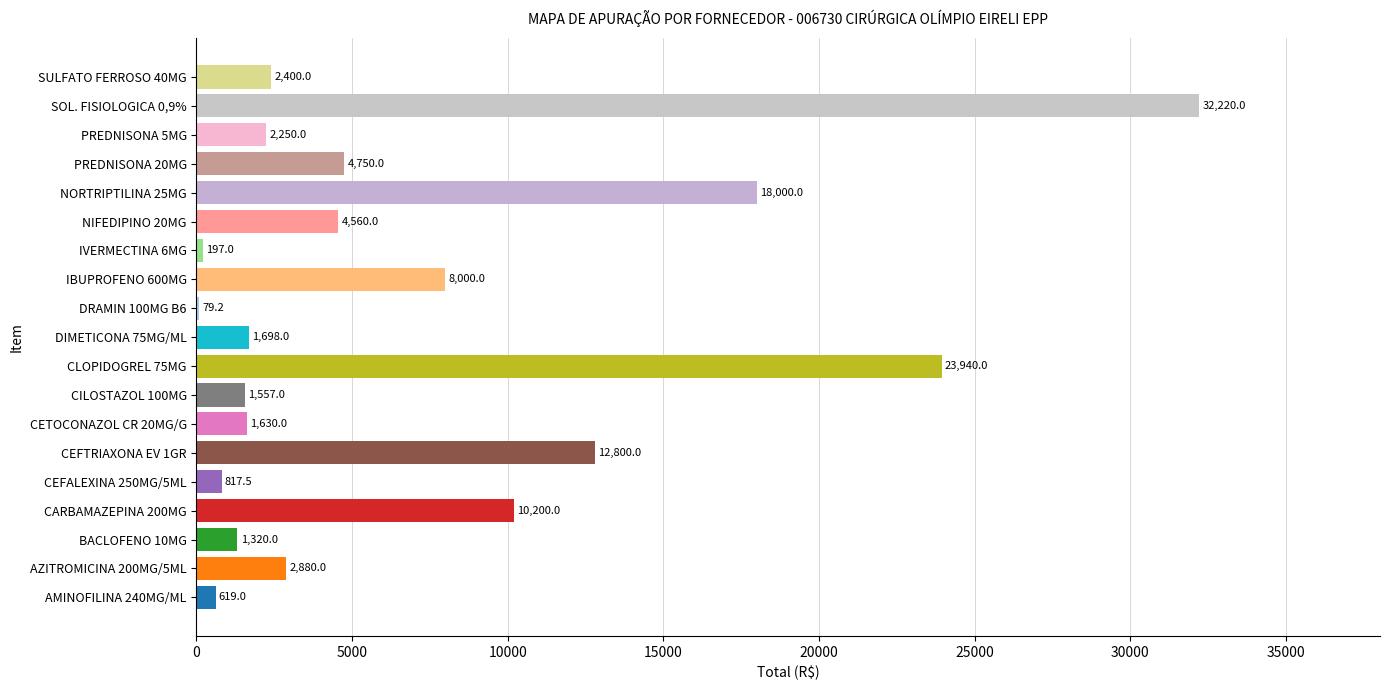

Is it true that the value at NORTRIPTILINA 25MG is 18000.0?

True